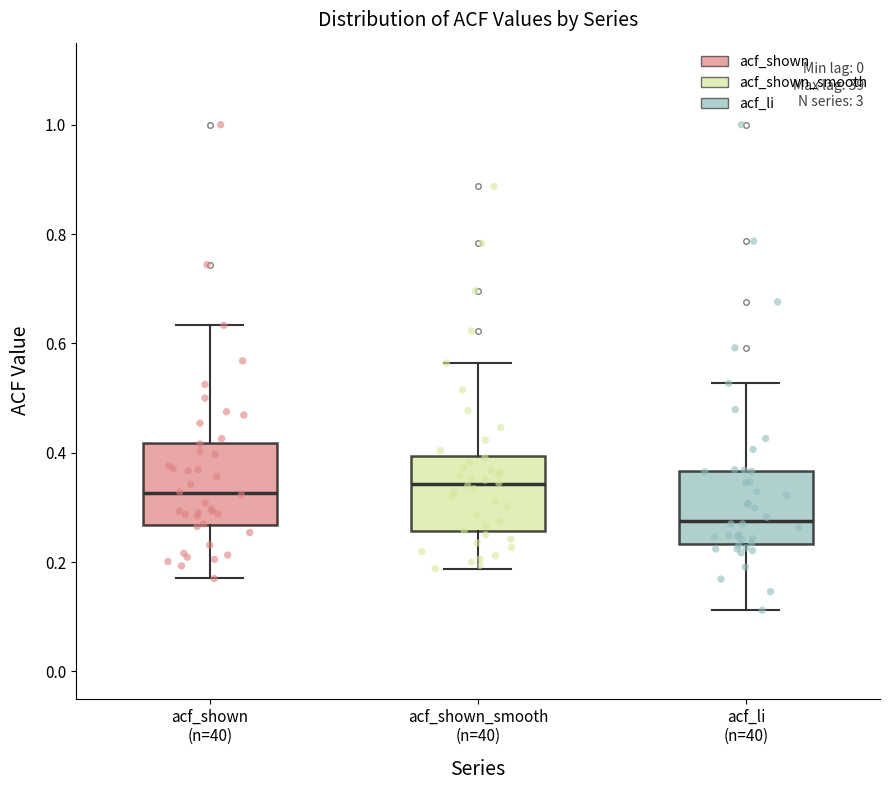

Reading left to right, transcribe this box plot: for each box, give where its median line is, the range the box spans, and where its two whiskers end, as read against the y-axis. The values are not printed on the chart, so give them approximately, as read against the axis.

acf_shown (n=40): median 0.32, box 0.26 to 0.42, whiskers 0.18 to 0.64
acf_shown_smooth (n=40): median 0.34, box 0.26 to 0.40, whiskers 0.18 to 0.56
acf_li (n=40): median 0.28, box 0.24 to 0.36, whiskers 0.12 to 0.52